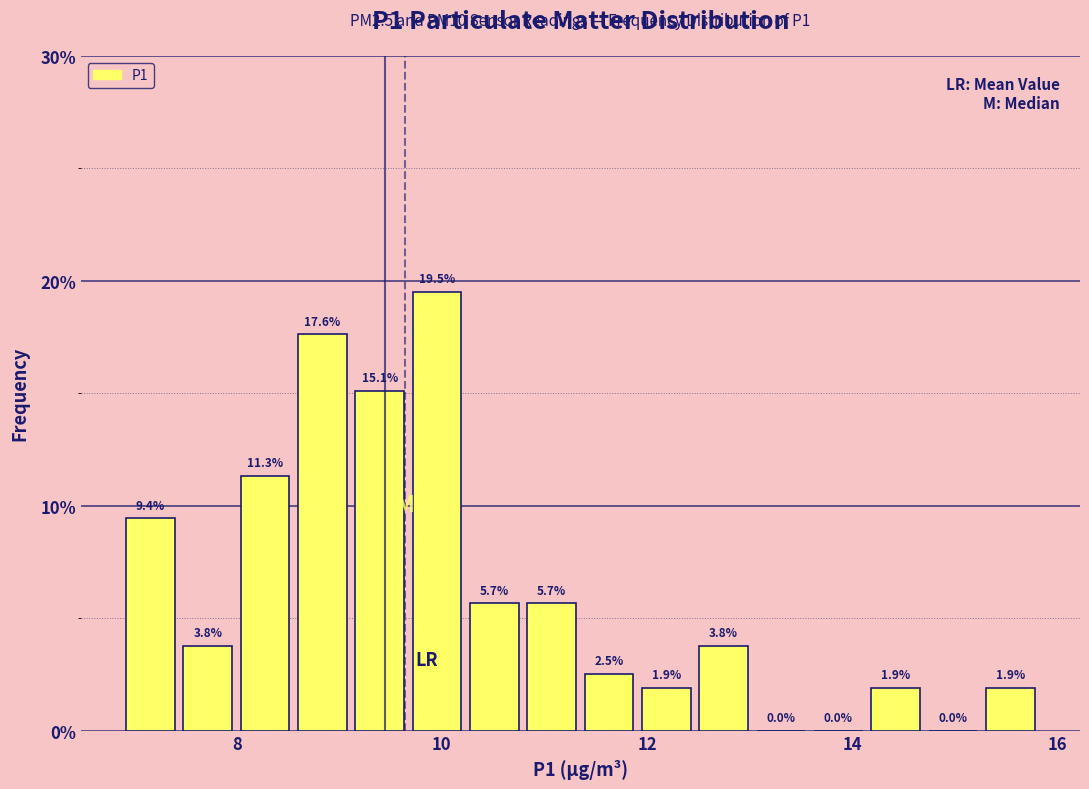

Around what value on the x-axis is the tallest bar? Give the approximate position of its centre, as read against the axis.

10.0